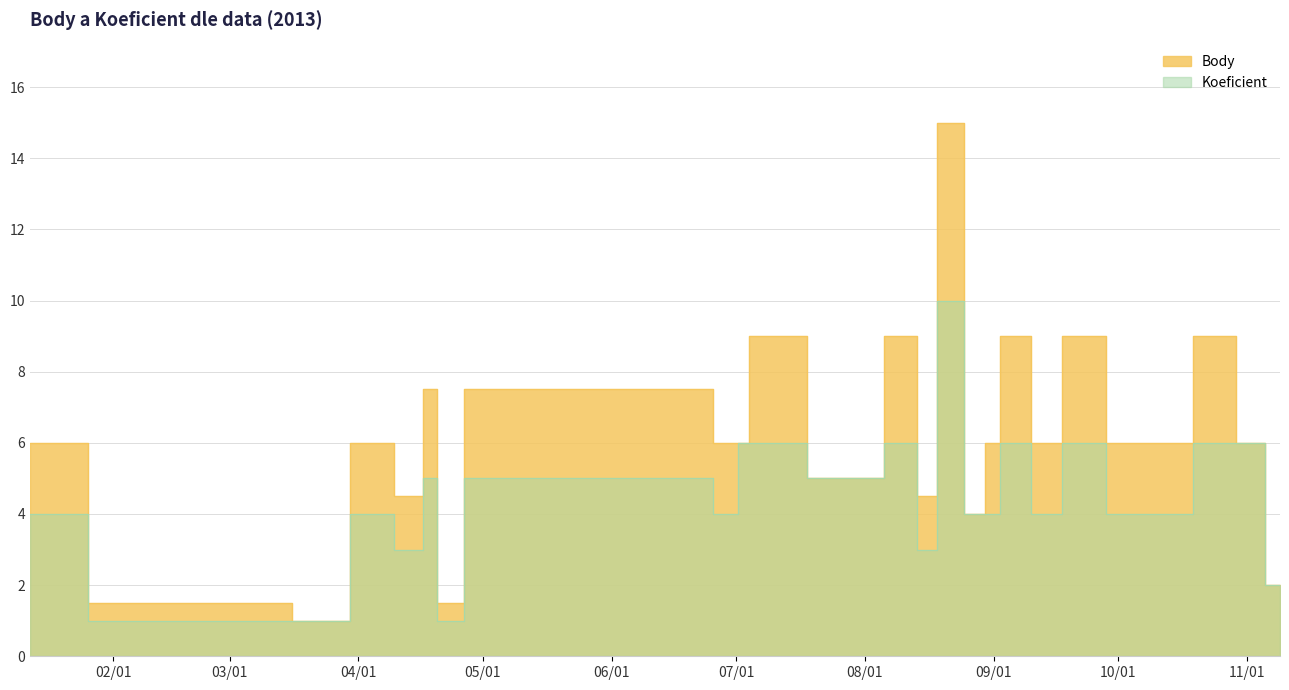

What are all the series names shown in the legend?

Body, Koeficient